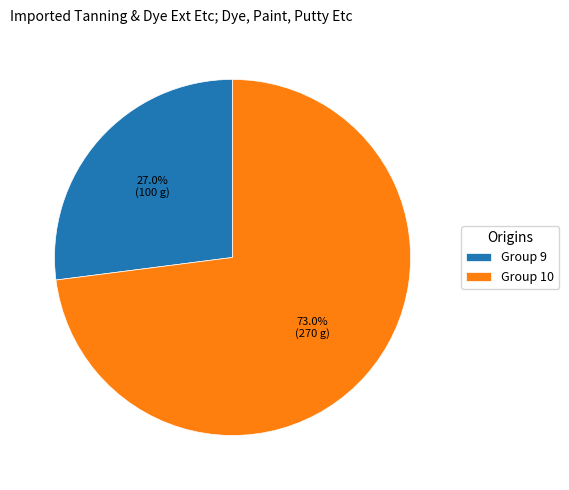

Count the number of slices in the pie.

2